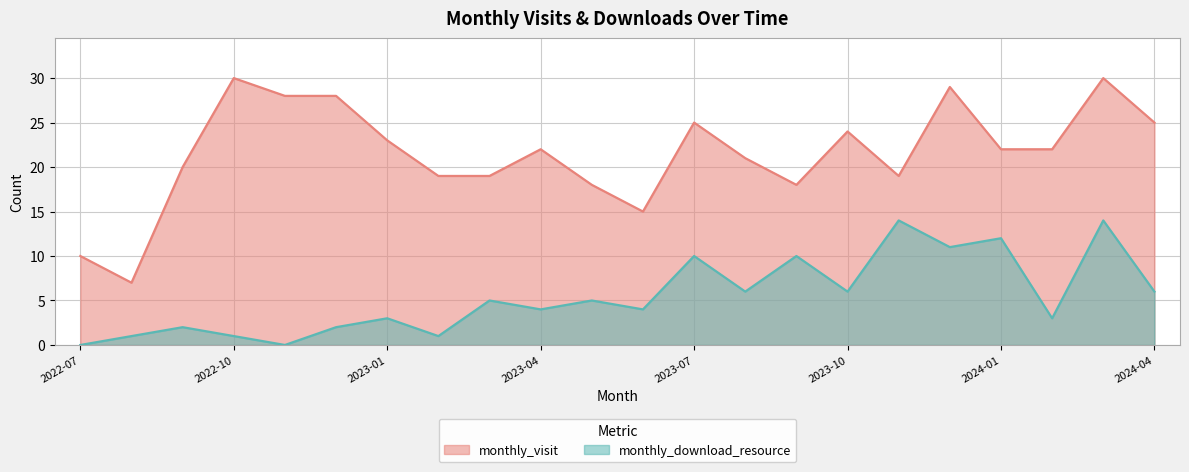

What is the difference between the maximum and minimum values in the monthly_visit series?

23